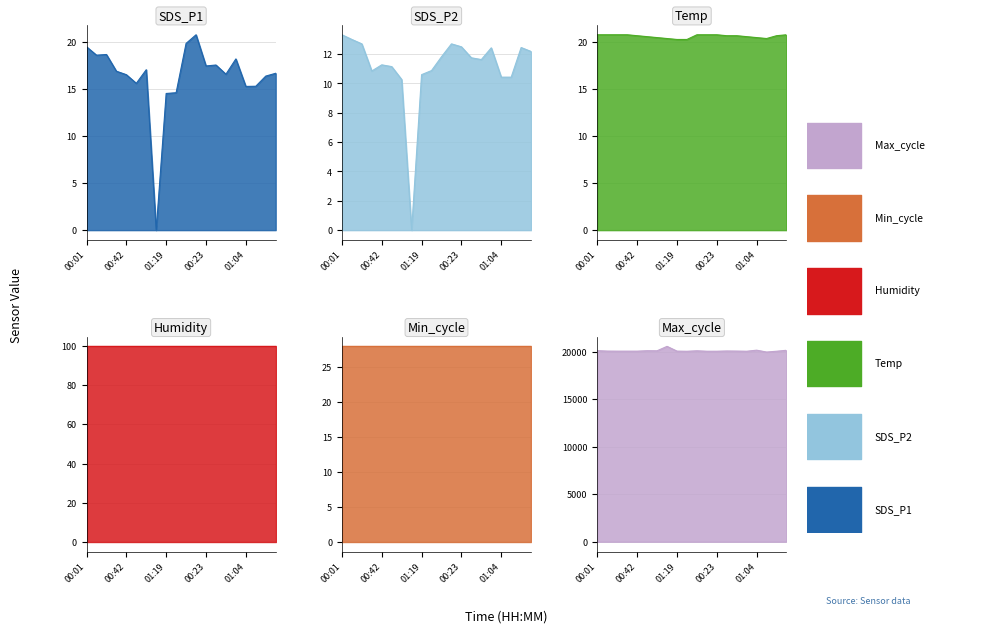

How many Temp values are between 20 and 21?

20